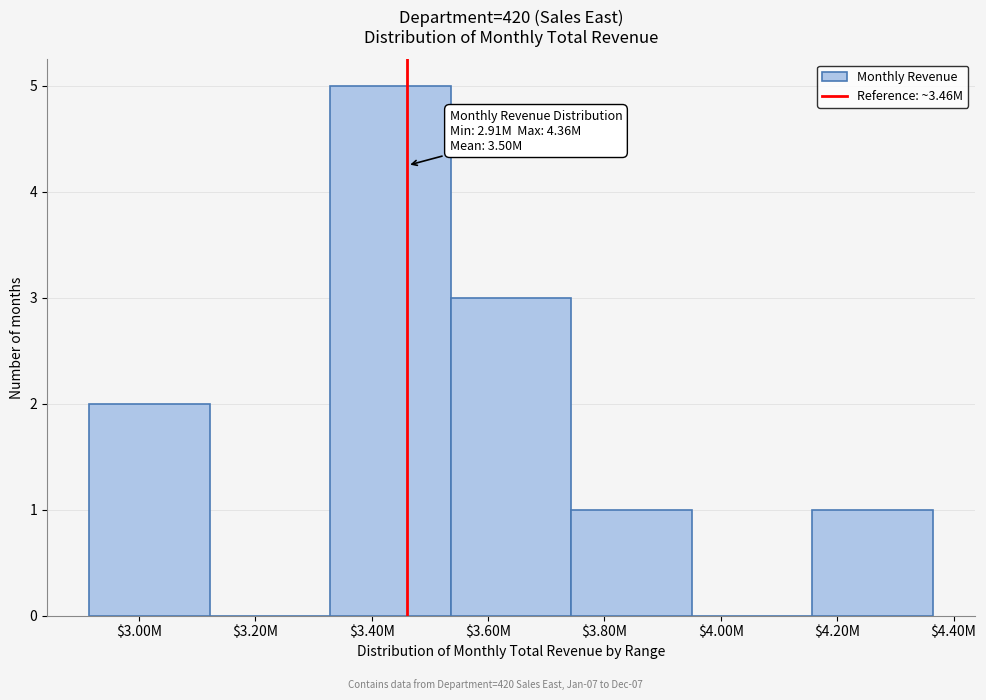

What value does the data have at $3.40M?

5